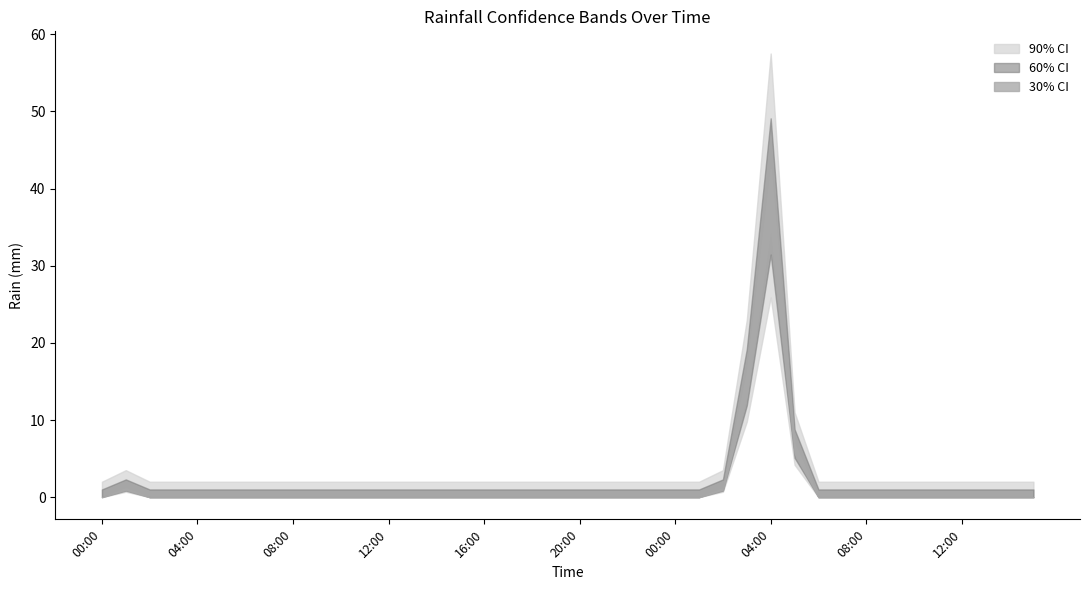

Count the number of categories in the chart.

40